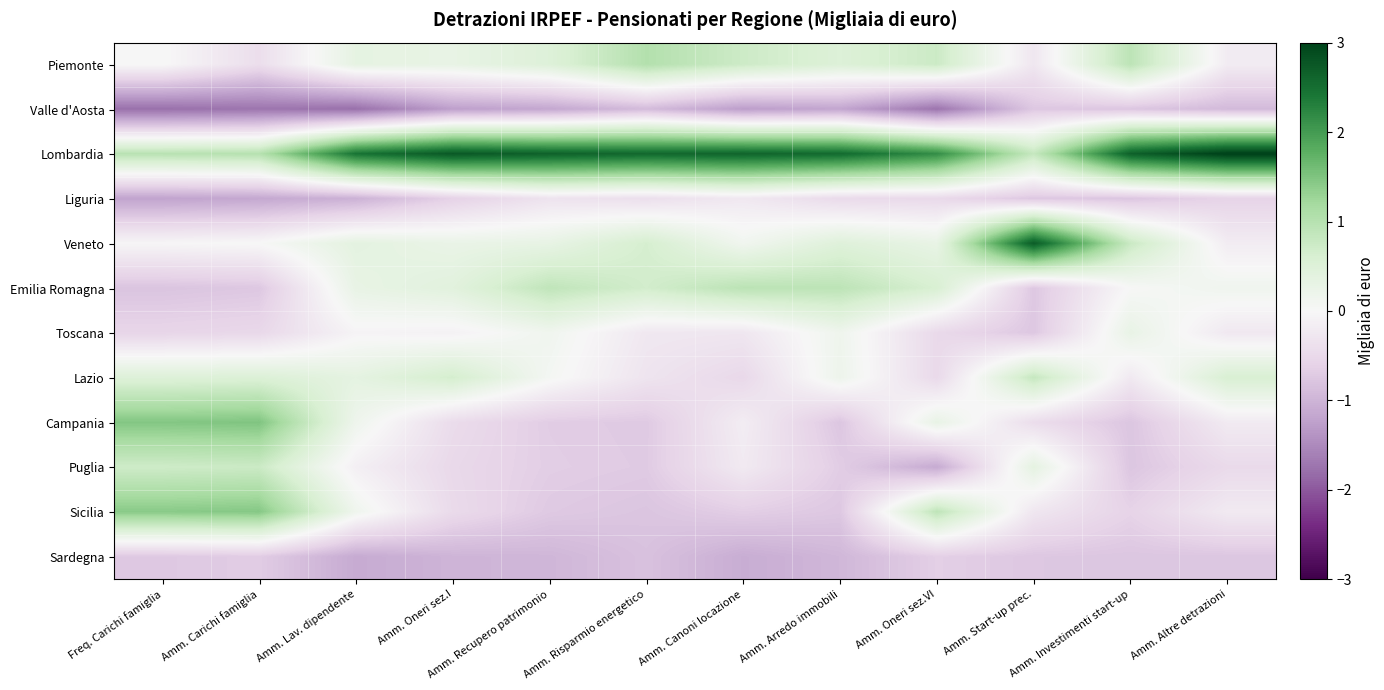

Reading right to left, transcribe all the data shown in this chart.

Piemonte: Amm. Altre detrazioni=-0.2	Amm. Investimenti start-up=0.9	Amm. Start-up prec.=-0.3	Amm. Oneri sez.VI=0.8	Amm. Arredo immobili=0.5	Amm. Canoni locazione=0.7	Amm. Risparmio energetico=1.0	Amm. Recupero patrimonio=0.5	Amm. Oneri sez.I=0.3	Amm. Lav. dipendente=0.3	Amm. Carichi famiglia=-0.4	Freq. Carichi famiglia=0.0
Valle d'Aosta: Amm. Altre detrazioni=-0.9	Amm. Investimenti start-up=-0.8	Amm. Start-up prec.=-0.7	Amm. Oneri sez.VI=-1.7	Amm. Arredo immobili=-1.2	Amm. Canoni locazione=-1.3	Amm. Risparmio energetico=-0.9	Amm. Recupero patrimonio=-1.2	Amm. Oneri sez.I=-1.3	Amm. Lav. dipendente=-1.8	Amm. Carichi famiglia=-1.7	Freq. Carichi famiglia=-1.8
Lombardia: Amm. Altre detrazioni=3.1	Amm. Investimenti start-up=2.7	Amm. Start-up prec.=0.8	Amm. Oneri sez.VI=2.2	Amm. Arredo immobili=2.5	Amm. Canoni locazione=2.6	Amm. Risparmio energetico=2.6	Amm. Recupero patrimonio=2.6	Amm. Oneri sez.I=2.8	Amm. Lav. dipendente=2.4	Amm. Carichi famiglia=1.0	Freq. Carichi famiglia=1.0
Liguria: Amm. Altre detrazioni=-0.6	Amm. Investimenti start-up=-0.8	Amm. Start-up prec.=-0.7	Amm. Oneri sez.VI=-0.5	Amm. Arredo immobili=-0.5	Amm. Canoni locazione=-0.2	Amm. Risparmio energetico=-0.4	Amm. Recupero patrimonio=-0.3	Amm. Oneri sez.I=-0.6	Amm. Lav. dipendente=-1.0	Amm. Carichi famiglia=-1.2	Freq. Carichi famiglia=-1.2
Veneto: Amm. Altre detrazioni=-0.2	Amm. Investimenti start-up=0.8	Amm. Start-up prec.=2.7	Amm. Oneri sez.VI=0.3	Amm. Arredo immobili=0.5	Amm. Canoni locazione=0.1	Amm. Risparmio energetico=0.6	Amm. Recupero patrimonio=0.3	Amm. Oneri sez.I=0.3	Amm. Lav. dipendente=0.4	Amm. Carichi famiglia=0.0	Freq. Carichi famiglia=-0.0
Emilia Romagna: Amm. Altre detrazioni=0.1	Amm. Investimenti start-up=0.0	Amm. Start-up prec.=-0.7	Amm. Oneri sez.VI=0.6	Amm. Arredo immobili=0.9	Amm. Canoni locazione=0.9	Amm. Risparmio energetico=0.7	Amm. Recupero patrimonio=0.9	Amm. Oneri sez.I=0.4	Amm. Lav. dipendente=0.3	Amm. Carichi famiglia=-0.7	Freq. Carichi famiglia=-0.8
Toscana: Amm. Altre detrazioni=-0.2	Amm. Investimenti start-up=0.3	Amm. Start-up prec.=-0.7	Amm. Oneri sez.VI=-0.5	Amm. Arredo immobili=0.2	Amm. Canoni locazione=-0.3	Amm. Risparmio energetico=-0.3	Amm. Recupero patrimonio=0.1	Amm. Oneri sez.I=-0.1	Amm. Lav. dipendente=-0.1	Amm. Carichi famiglia=-0.5	Freq. Carichi famiglia=-0.6
Lazio: Amm. Altre detrazioni=0.6	Amm. Investimenti start-up=-0.2	Amm. Start-up prec.=0.8	Amm. Oneri sez.VI=-0.5	Amm. Arredo immobili=0.2	Amm. Canoni locazione=-0.5	Amm. Risparmio energetico=-0.3	Amm. Recupero patrimonio=0.1	Amm. Oneri sez.I=0.7	Amm. Lav. dipendente=0.4	Amm. Carichi famiglia=0.5	Freq. Carichi famiglia=0.5
Campania: Amm. Altre detrazioni=-0.2	Amm. Investimenti start-up=-0.8	Amm. Start-up prec.=-0.4	Amm. Oneri sez.VI=0.3	Amm. Arredo immobili=-0.8	Amm. Canoni locazione=-0.2	Amm. Risparmio energetico=-0.7	Amm. Recupero patrimonio=-0.7	Amm. Oneri sez.I=-0.5	Amm. Lav. dipendente=0.2	Amm. Carichi famiglia=1.5	Freq. Carichi famiglia=1.5
Puglia: Amm. Altre detrazioni=-0.5	Amm. Investimenti start-up=-0.8	Amm. Start-up prec.=0.4	Amm. Oneri sez.VI=-1.1	Amm. Arredo immobili=-0.7	Amm. Canoni locazione=-0.2	Amm. Risparmio energetico=-0.7	Amm. Recupero patrimonio=-0.7	Amm. Oneri sez.I=-0.5	Amm. Lav. dipendente=-0.1	Amm. Carichi famiglia=0.8	Freq. Carichi famiglia=0.7
Sicilia: Amm. Altre detrazioni=-0.2	Amm. Investimenti start-up=-0.6	Amm. Start-up prec.=-0.3	Amm. Oneri sez.VI=0.9	Amm. Arredo immobili=-0.7	Amm. Canoni locazione=-0.7	Amm. Risparmio energetico=-0.8	Amm. Recupero patrimonio=-0.7	Amm. Oneri sez.I=-0.5	Amm. Lav. dipendente=0.2	Amm. Carichi famiglia=1.4	Freq. Carichi famiglia=1.4
Sardegna: Amm. Altre detrazioni=-0.8	Amm. Investimenti start-up=-0.8	Amm. Start-up prec.=-0.7	Amm. Oneri sez.VI=-0.6	Amm. Arredo immobili=-1.0	Amm. Canoni locazione=-1.1	Amm. Risparmio energetico=-0.8	Amm. Recupero patrimonio=-1.0	Amm. Oneri sez.I=-1.0	Amm. Lav. dipendente=-1.1	Amm. Carichi famiglia=-0.7	Freq. Carichi famiglia=-0.7